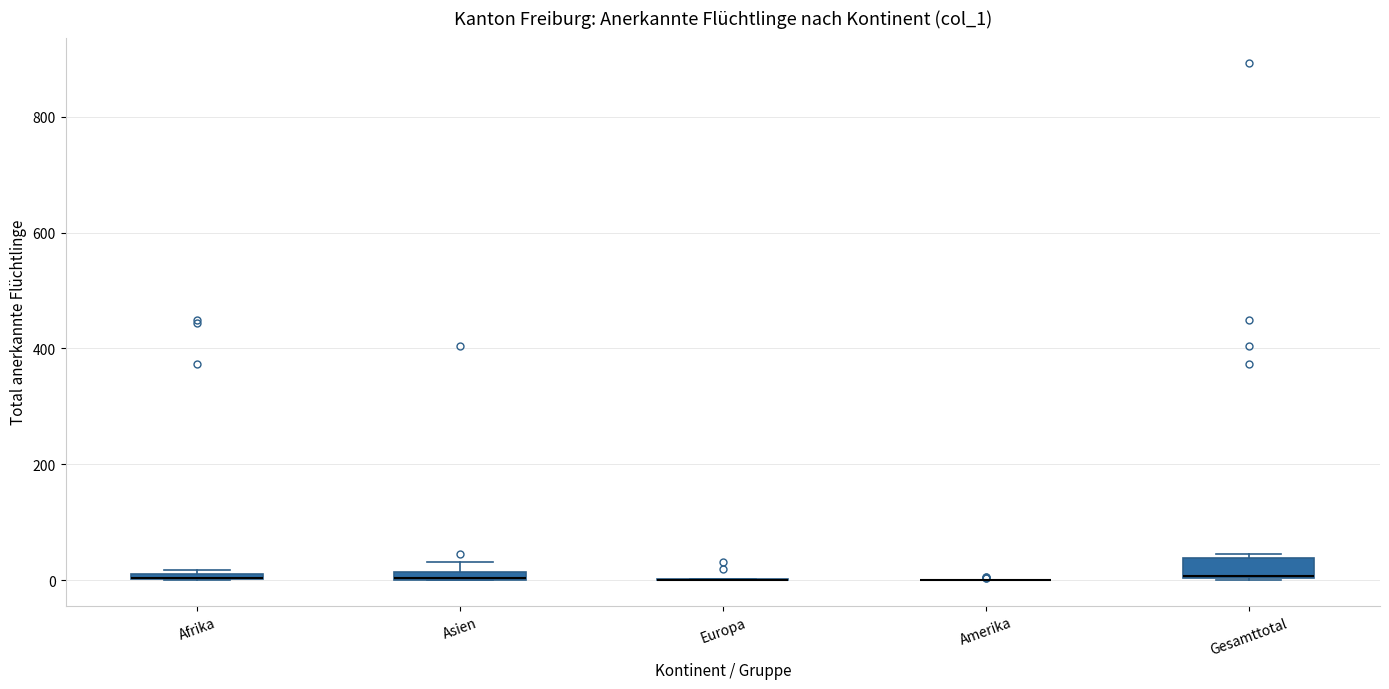

Comparing the boxes themselves (not the whiskers), which one is the tallest?

Gesamttotal